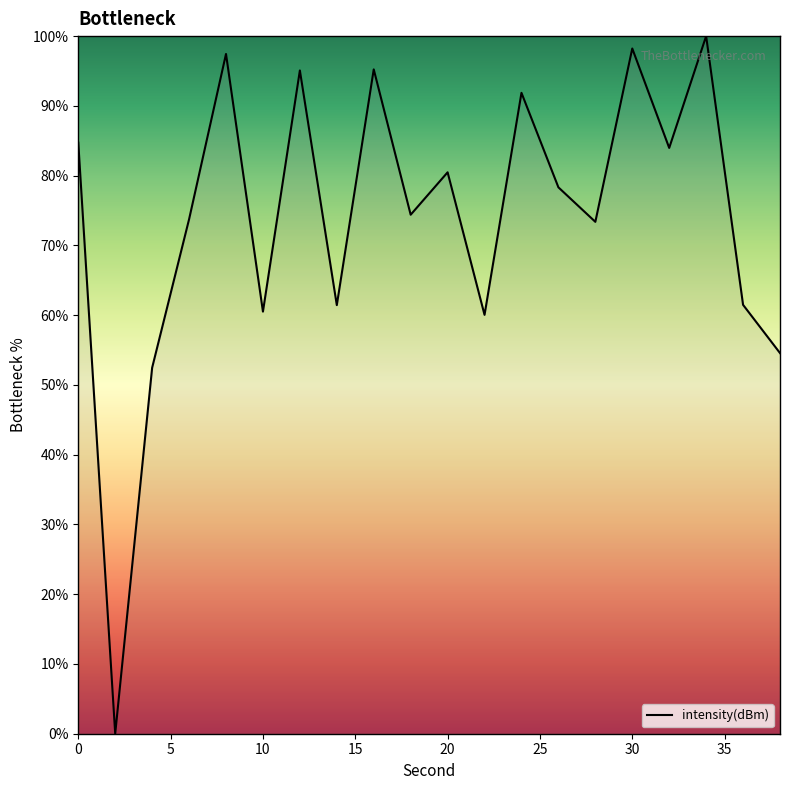

What is the difference between the maximum and minimum values?

100.0